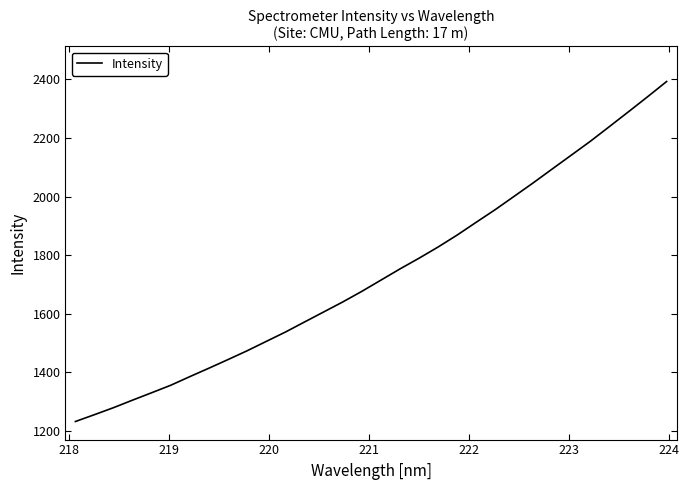

What is the minimum value shown in the chart?

1232.7